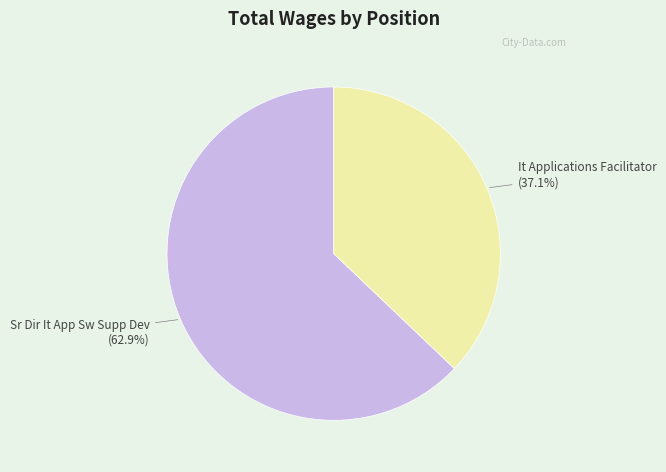

Is the sum of It Applications Facilitator and Sr Dir It App Sw Supp Dev greater than half?

Yes